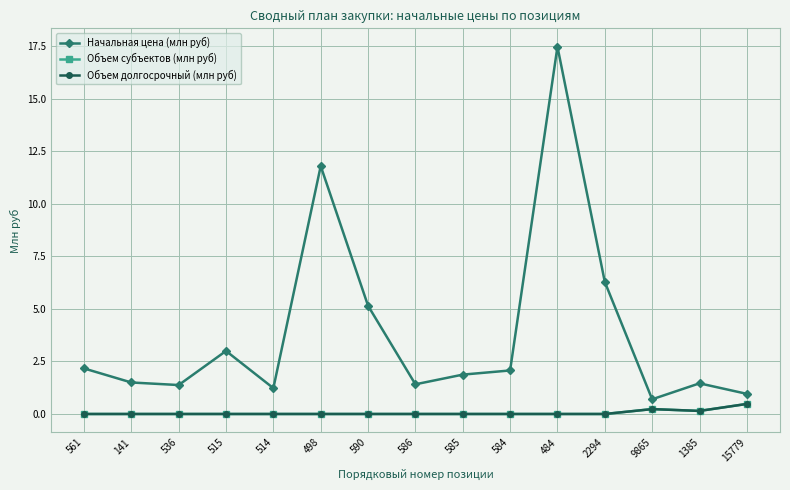

What is the label of the 3rd point from the right?

9865